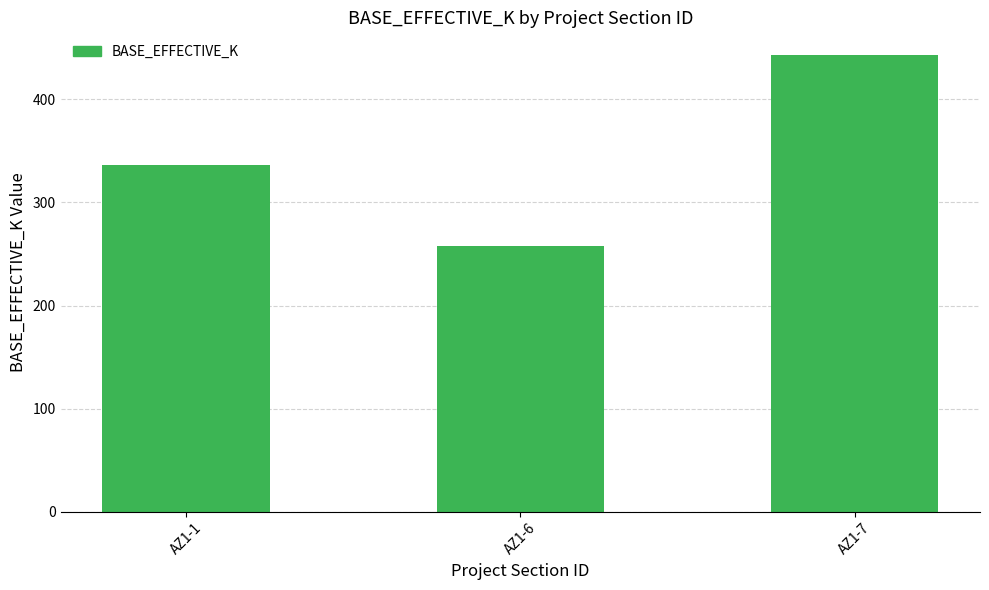

Reading left to right, list all the values displayed in this chart.

336	258	443